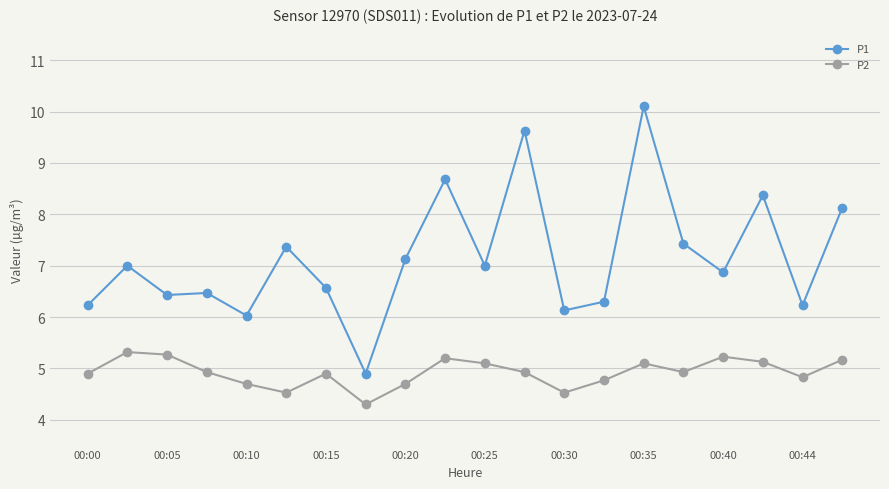

Which series has the largest range (max minus min)?

P1